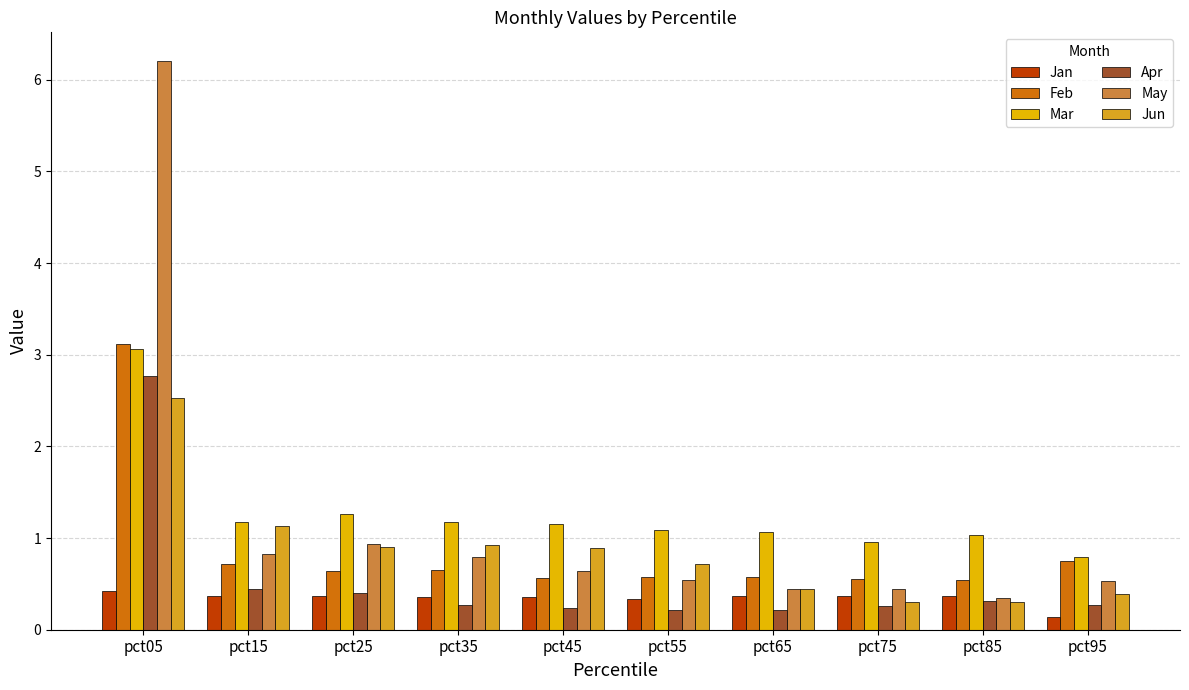

What is the spread (max minus min) of values at pct45?

0.9